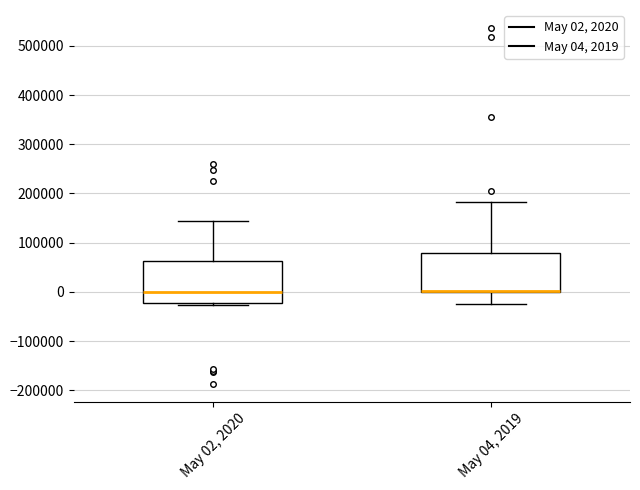

Where is the lower edge of the box for May 04, 2019 on the y-axis? The values are not printed on the chart, so give them approximately, as read against the axis.

0